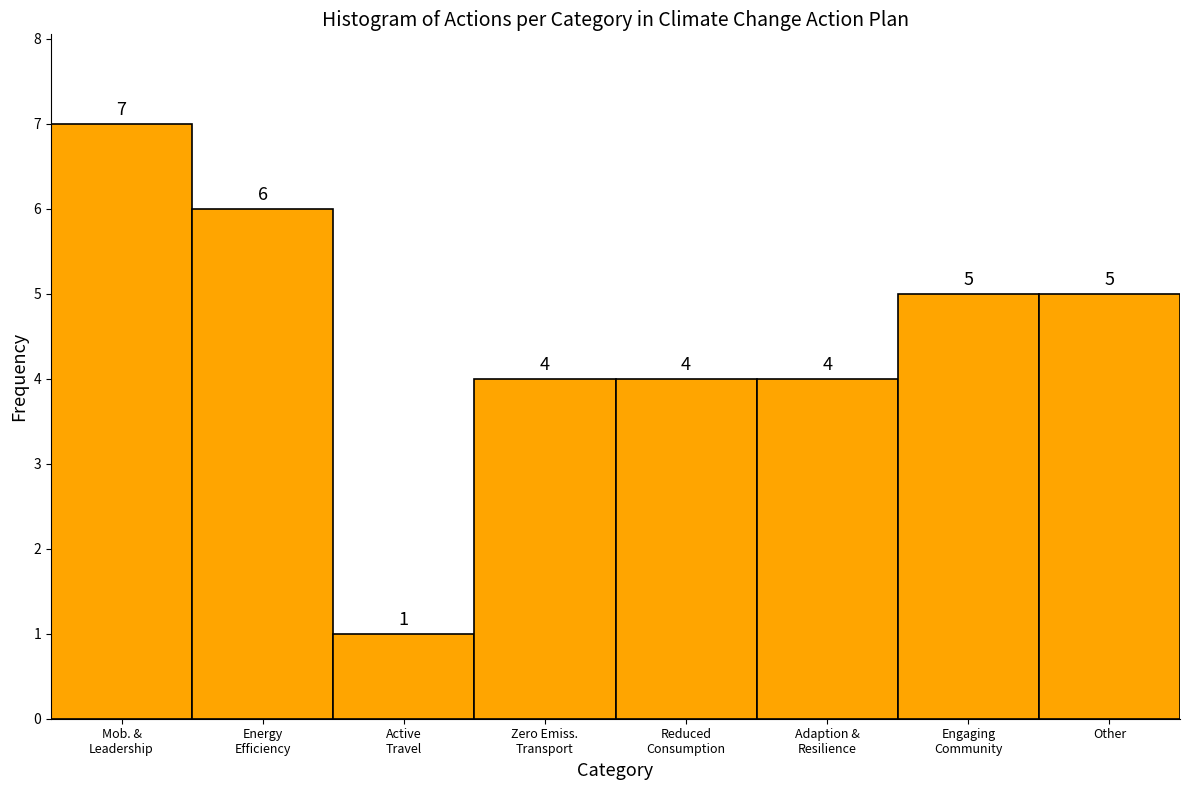

Reading right to left, what are all the values shown in this chart?

5	5	4	4	4	1	6	7